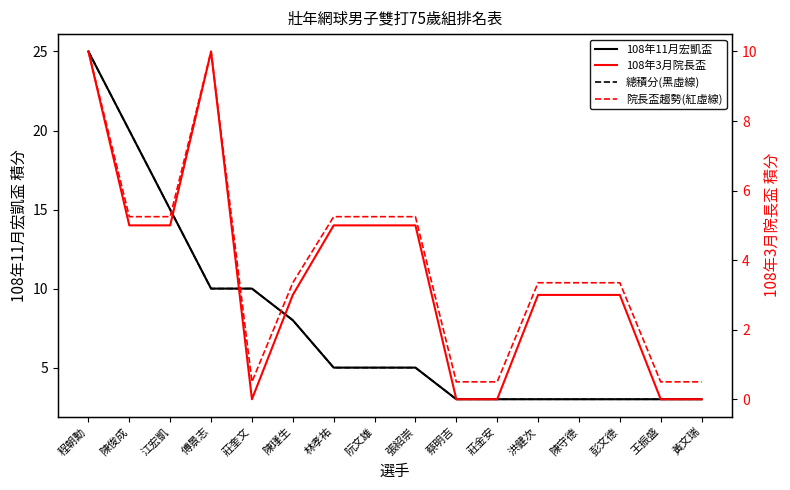

True or false: 108年11月宏凱盃 and 總積分(黑虛線) intersect in this chart.

False